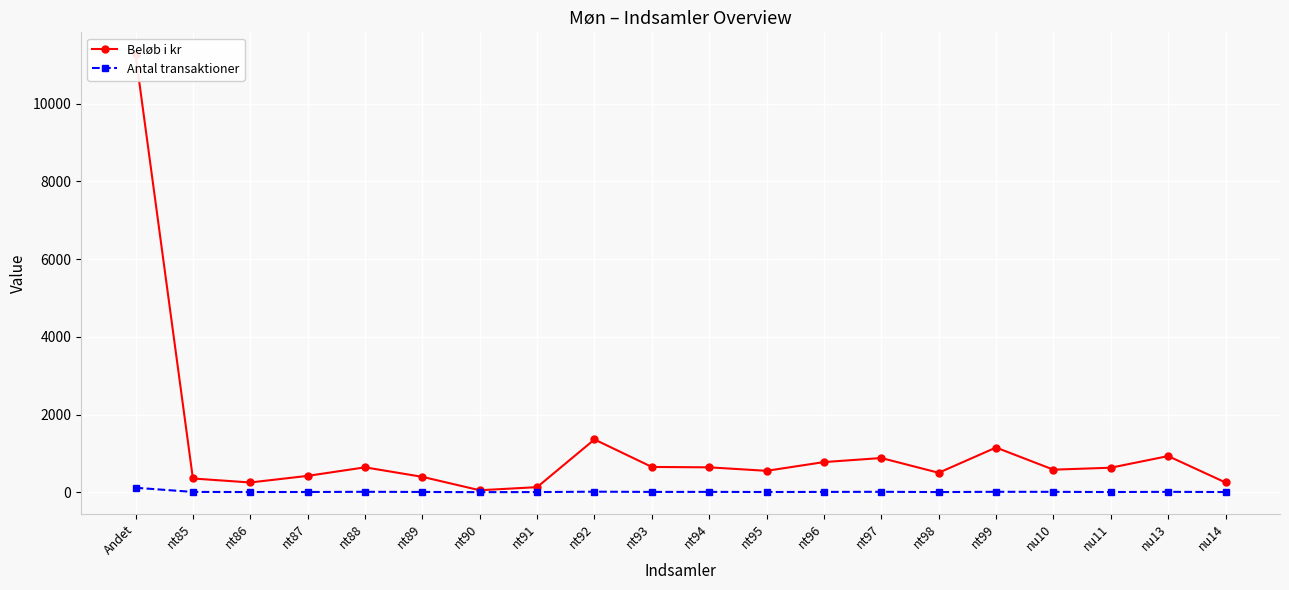

Where is the first local maximum for Beløb i kr?

nt88